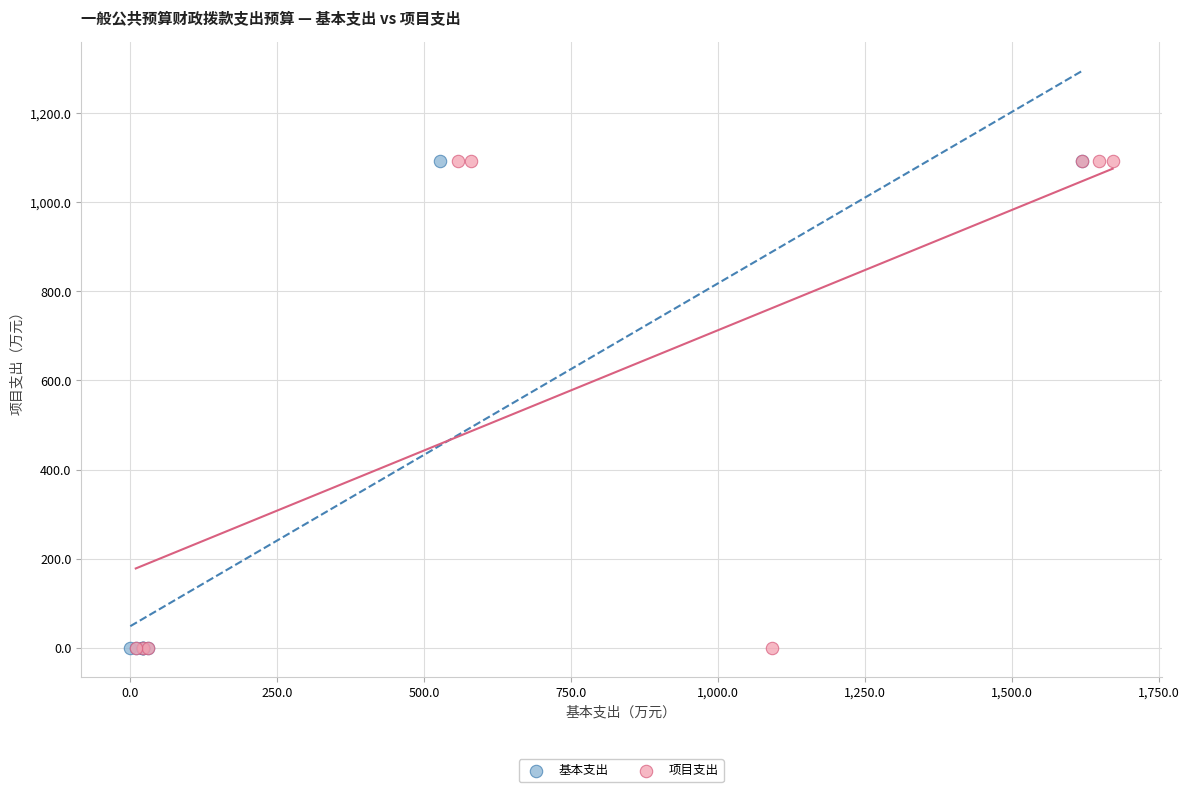

What are all the series names shown in the legend?

基本支出, 项目支出